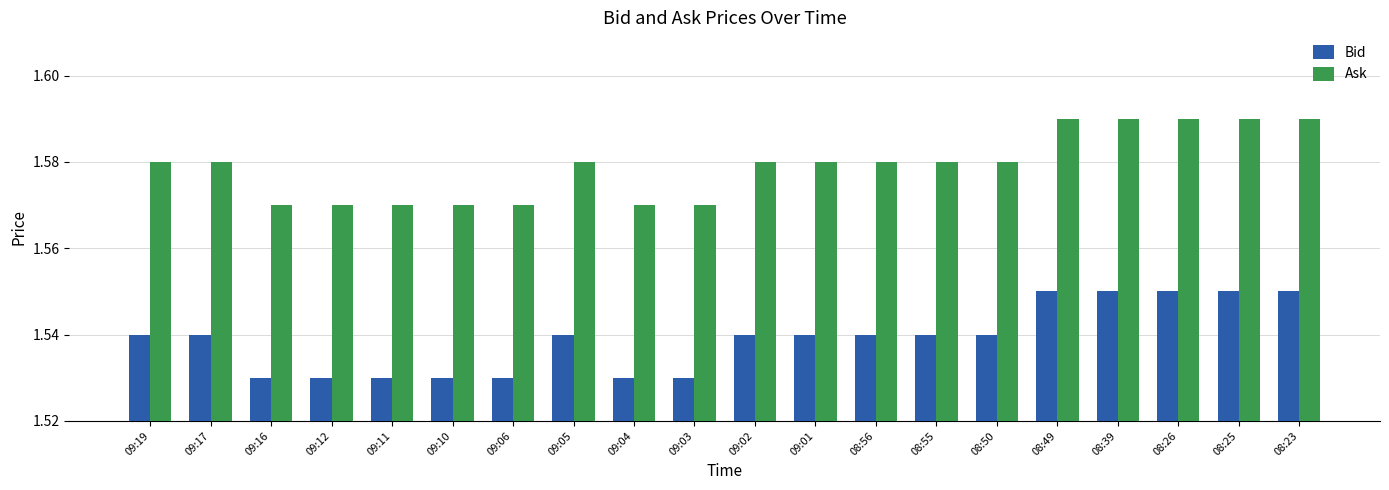

Count the Bid values in the range 1 to 2.

20